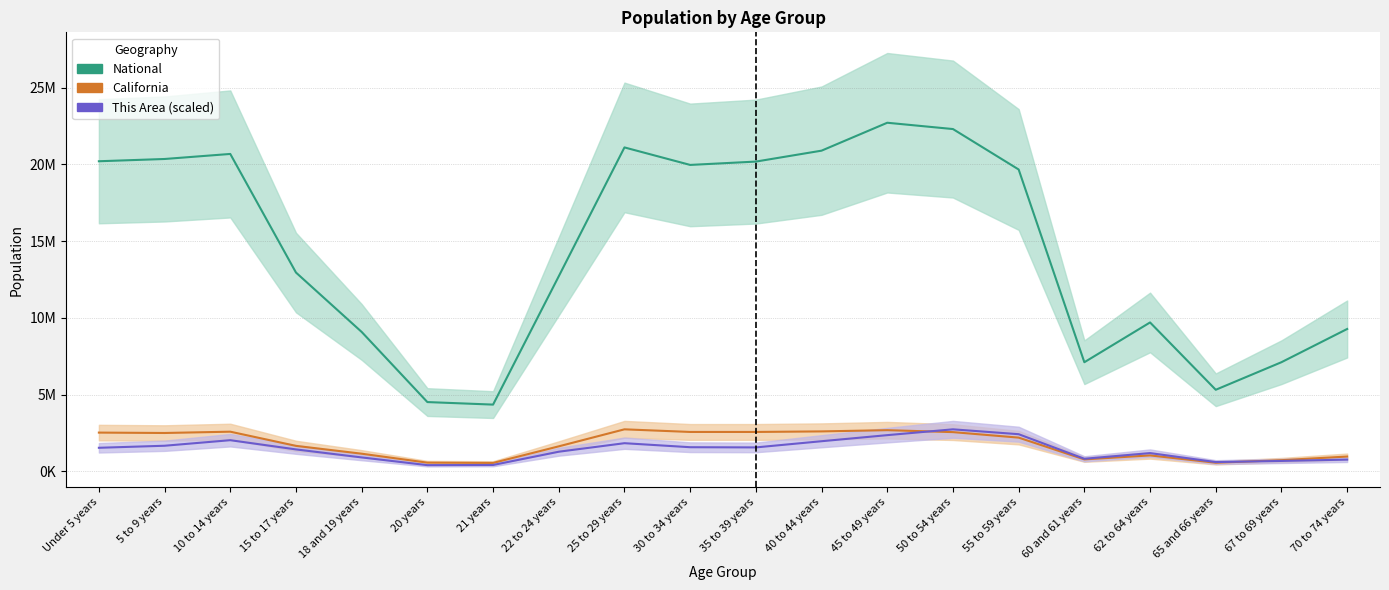

What is the difference between the highest and lowest values at 50 to 54 years?

19735573.0